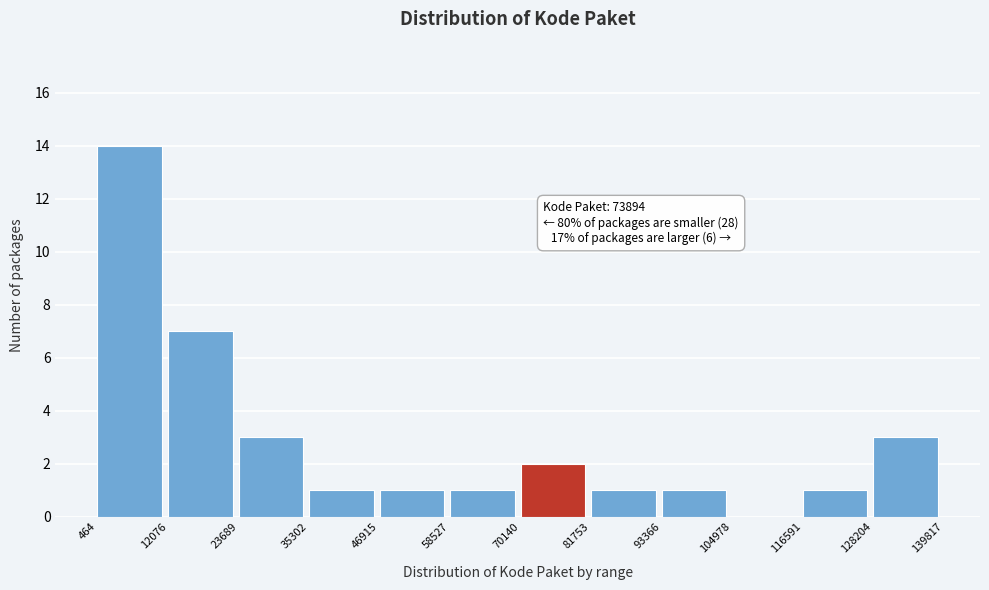

Which range on the x-axis has the tallest bar?

464 to 12076